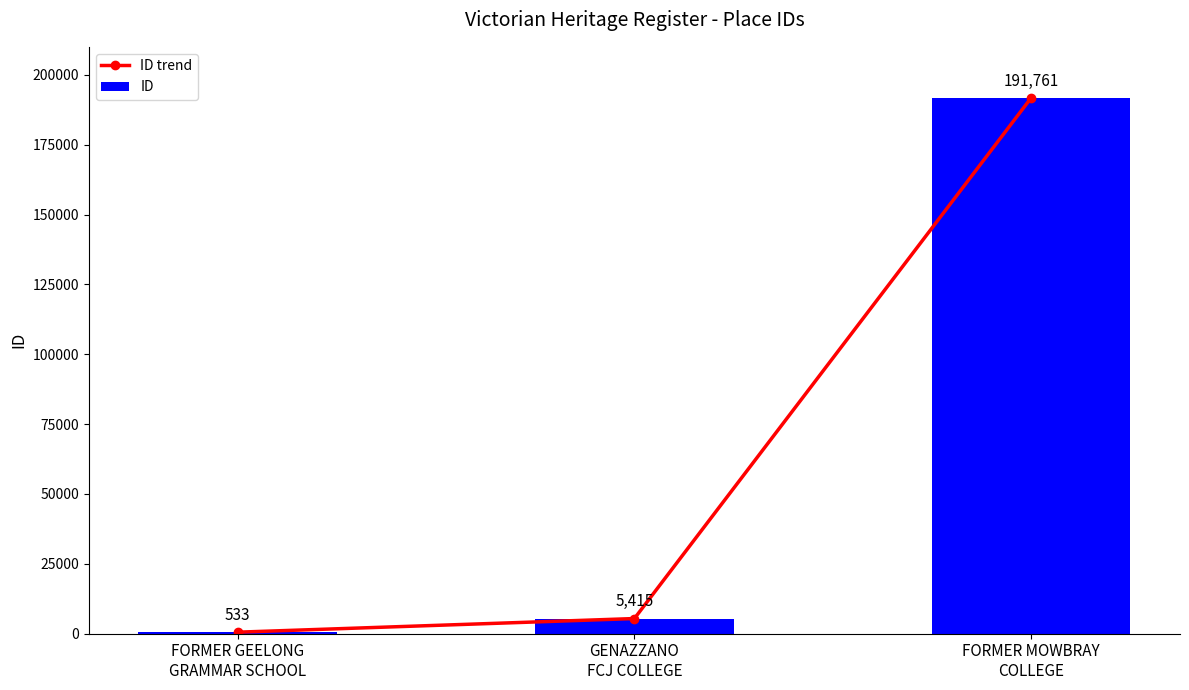

True or false: ID has a value of 334914 at FORMER MOWBRAY
COLLEGE.

False